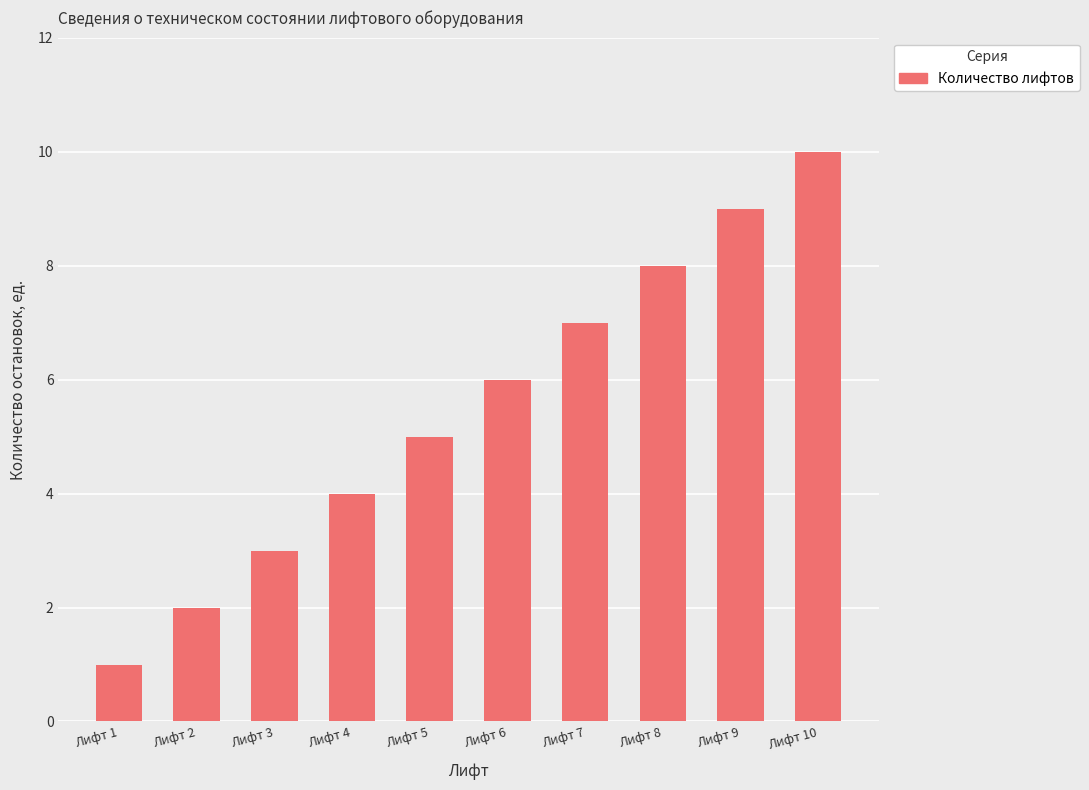

What is the difference between the values at Лифт 3 and Лифт 1?

2